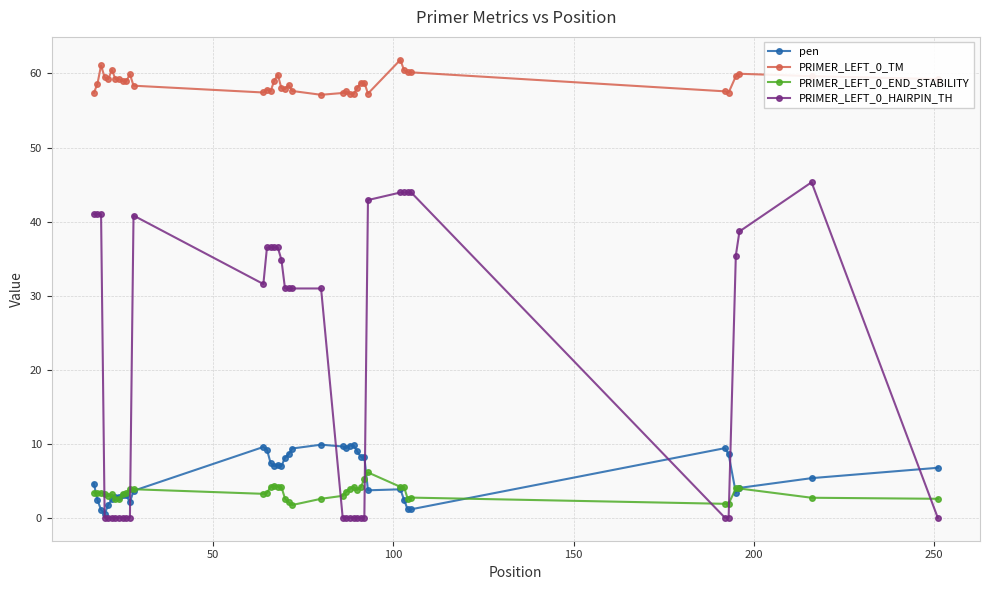

What is the value of the pen point at the 16th from the left?

7.0